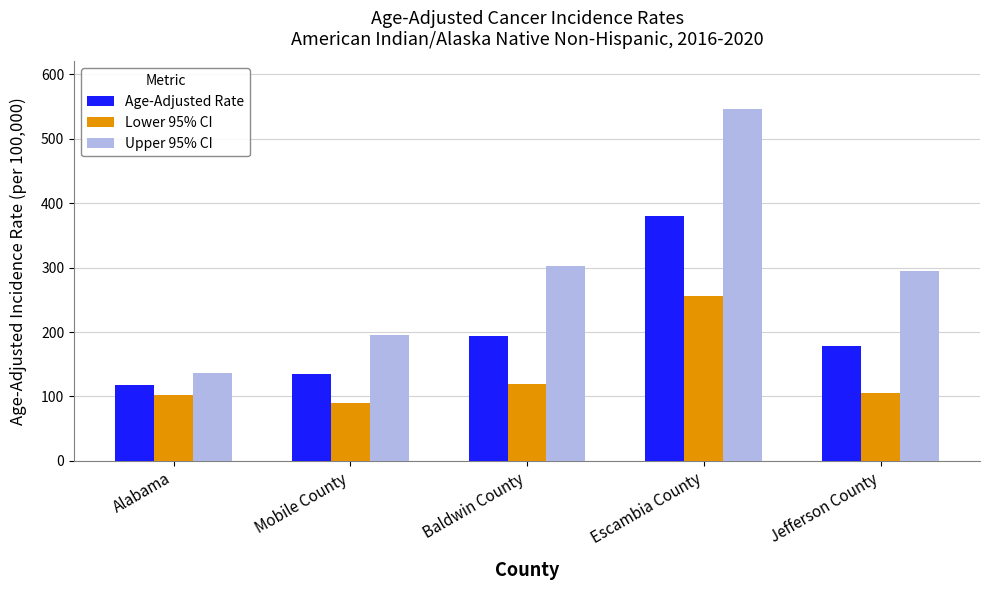

Which series has the largest range (max minus min)?

Upper 95% CI